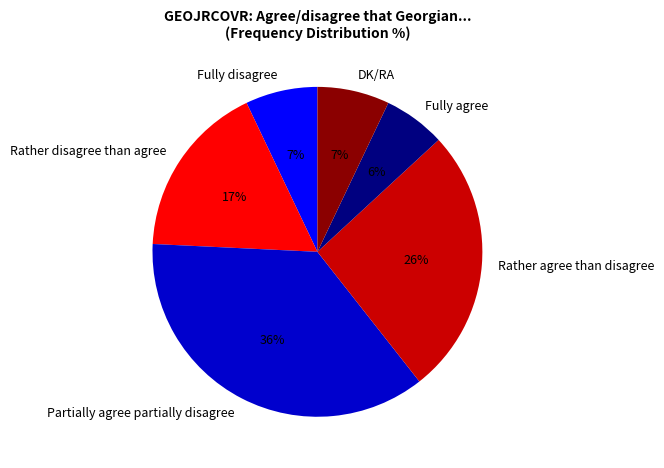

Which category has the smallest portion of the pie?

Fully agree